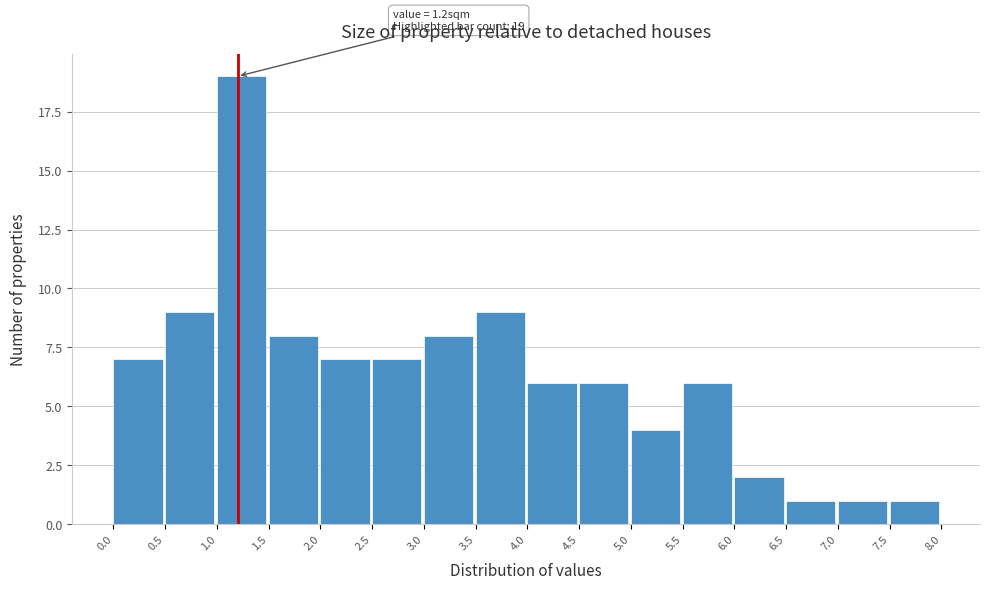

Which range on the x-axis has the tallest bar?

1.0 to 1.5